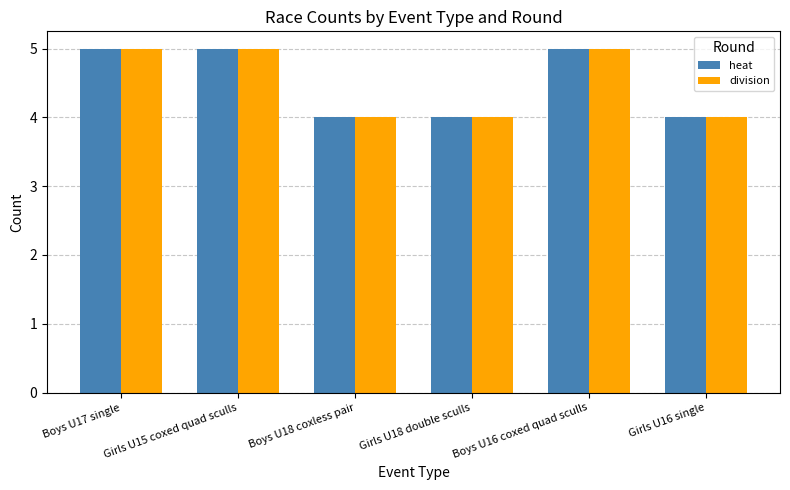

What is the minimum value shown in the chart?

4